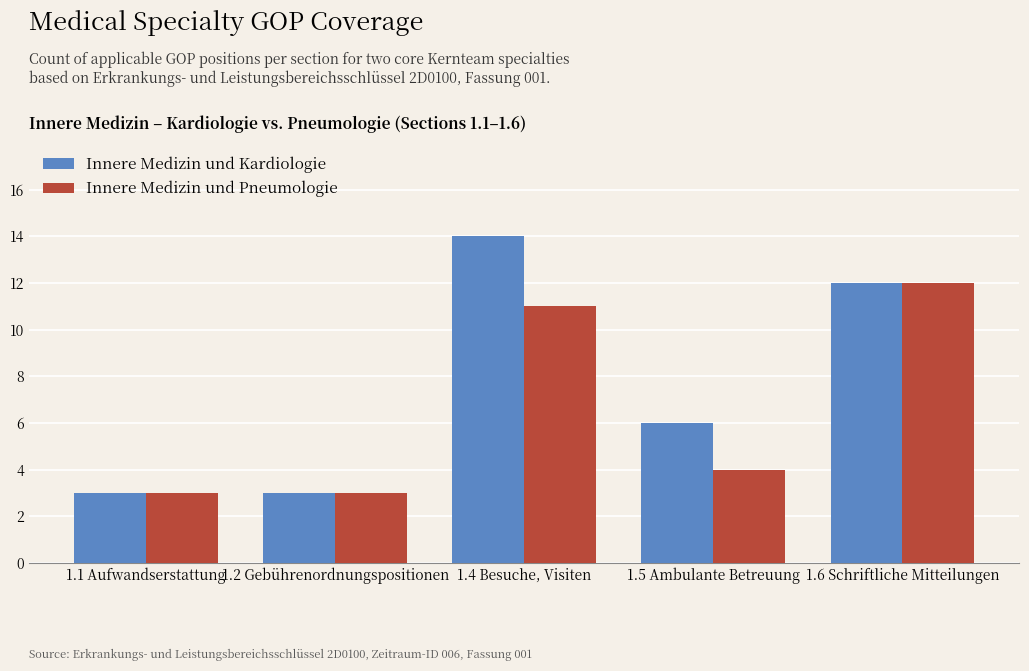

The Innere Medizin und Pneumologie series shows 3 at 1.1 Aufwandserstattung. True or false?

True